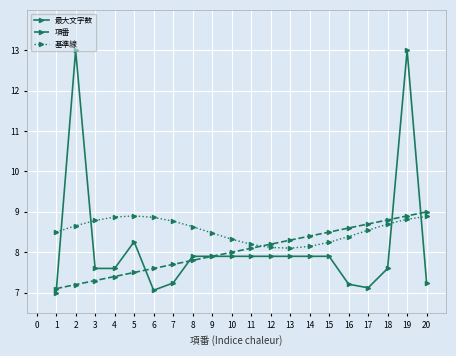

At which label is 最大文字数 closest to 10?

5